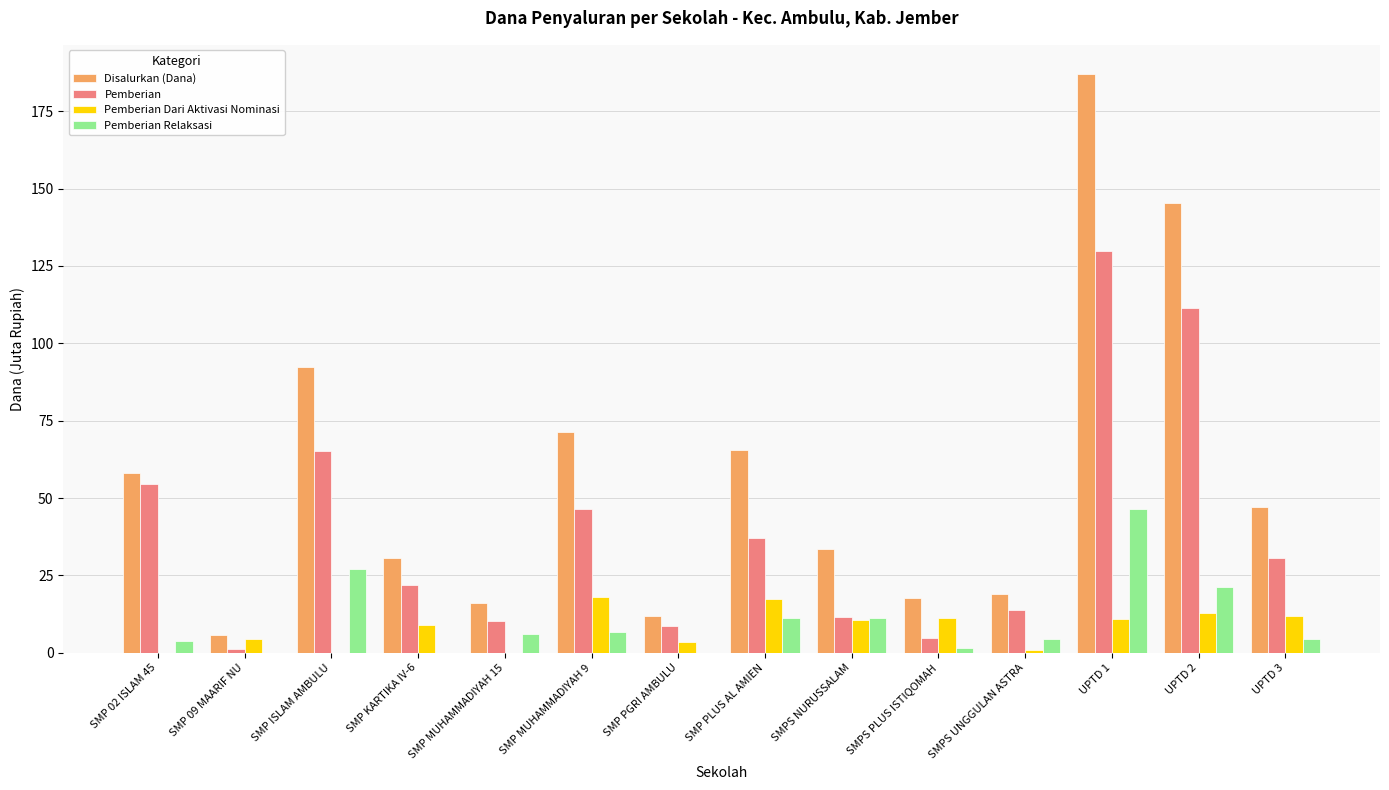

The Pemberian series shows 6.5 at SMP KARTIKA IV-6. True or false?

False